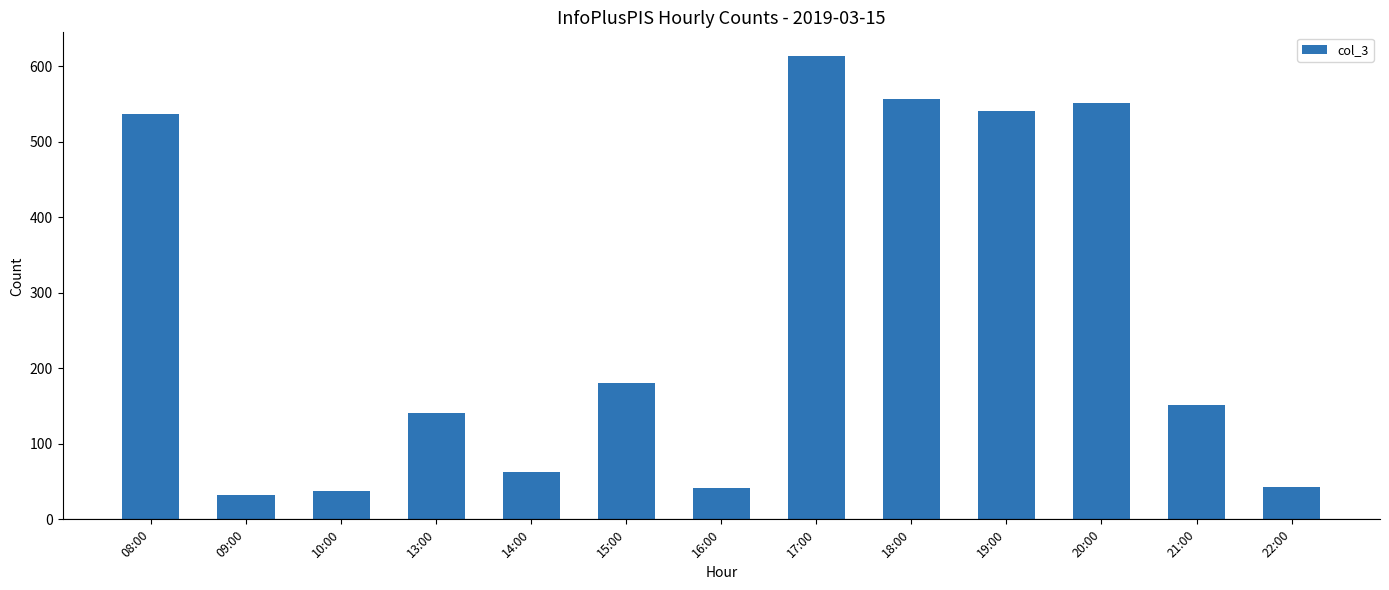

What is the label of the 4th bar from the left?

13:00